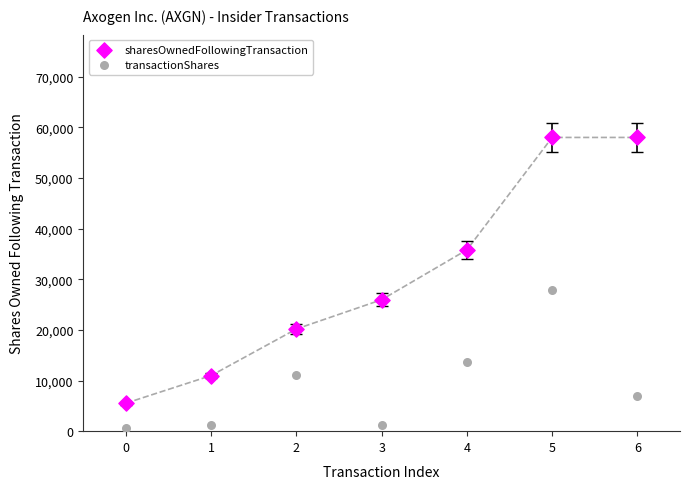

Across all data points, what is the range of Y values (max minus min)?

57427